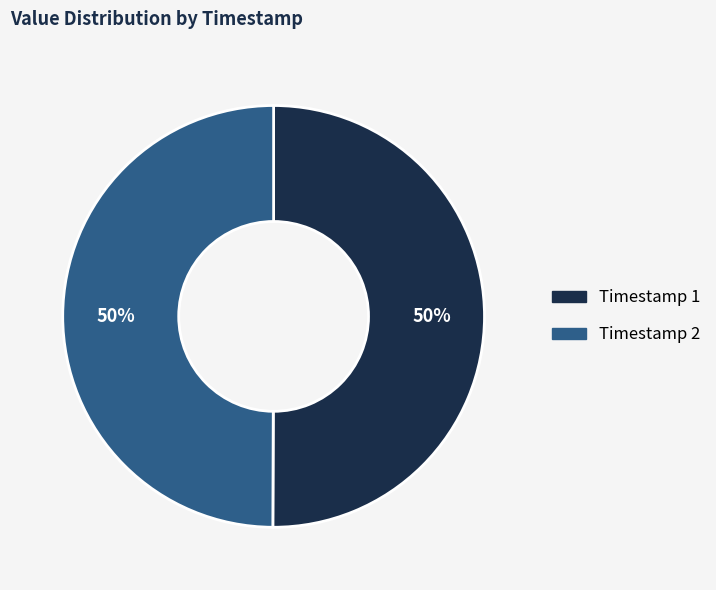

To the nearest percent, what is the average slice percentage?

50%